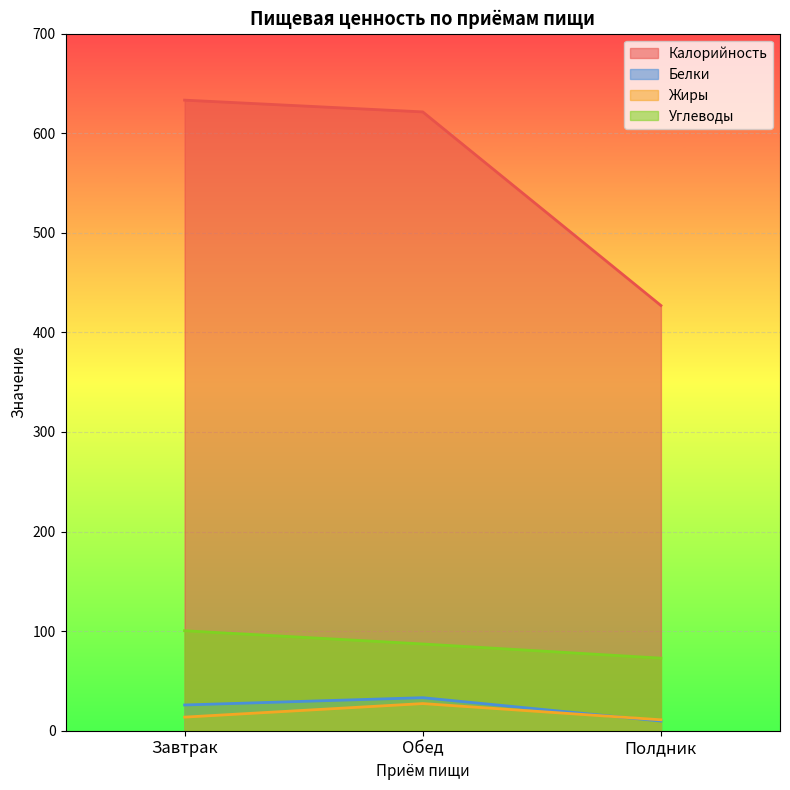

Reading left to right, extract all data points from this chart.

Калорийность: Завтрак=633.2	Обед=621.4	Полдник=427.0
Белки: Завтрак=25.9	Обед=33.2	Полдник=9.7
Жиры: Завтрак=13.7	Обед=27.3	Полдник=11.0
Углеводы: Завтрак=100.4	Обед=87.1	Полдник=72.9